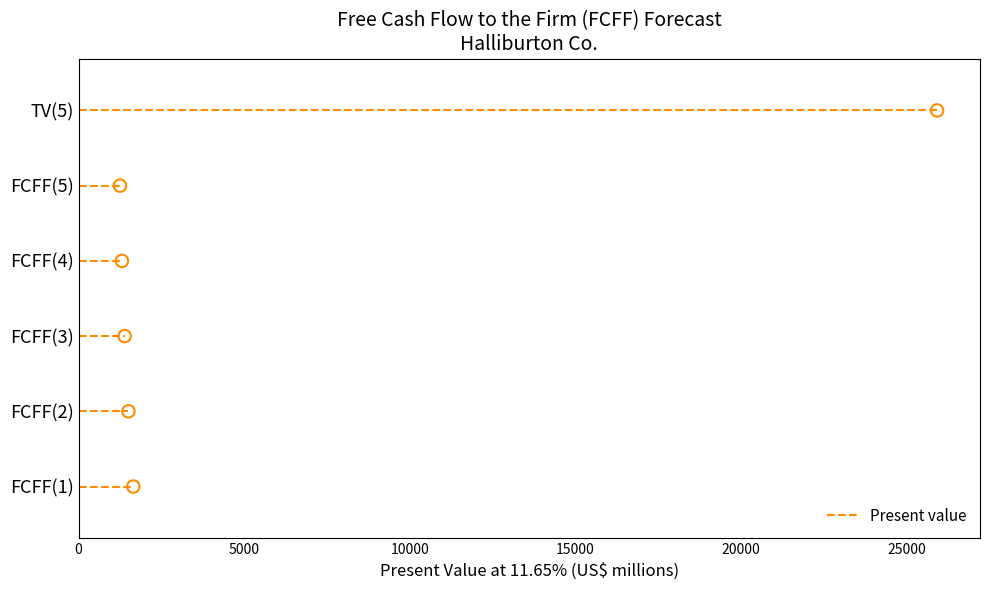

What is the lowest value of the Present value series?

1248